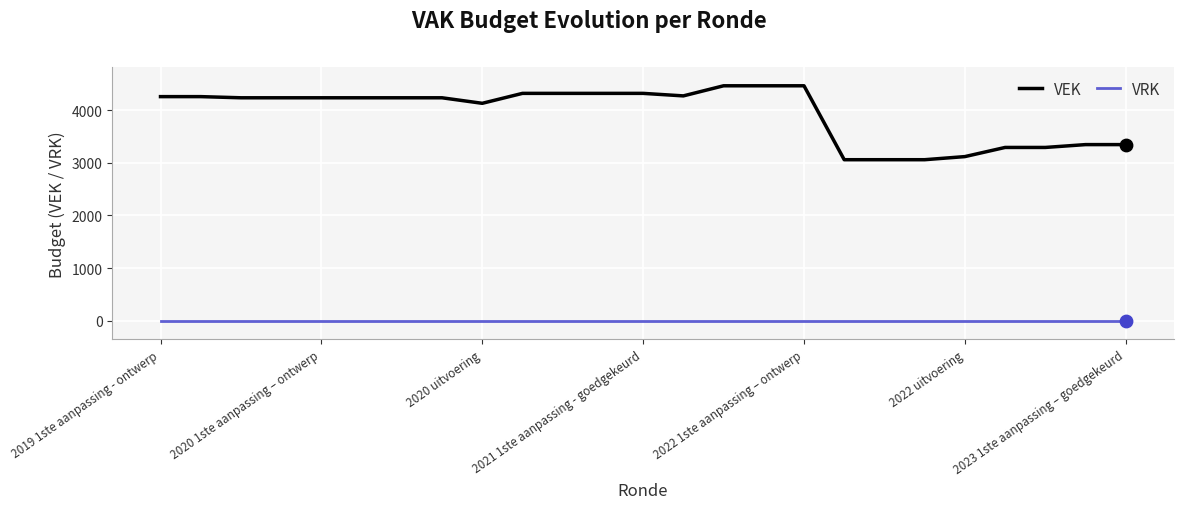

Which series has the largest total across all categories?

VEK